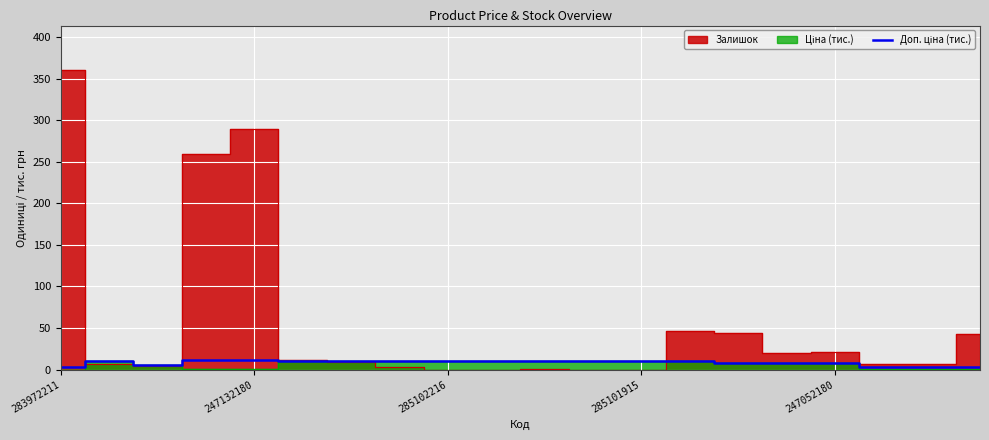

Which has a higher value, 9 or 10?

9